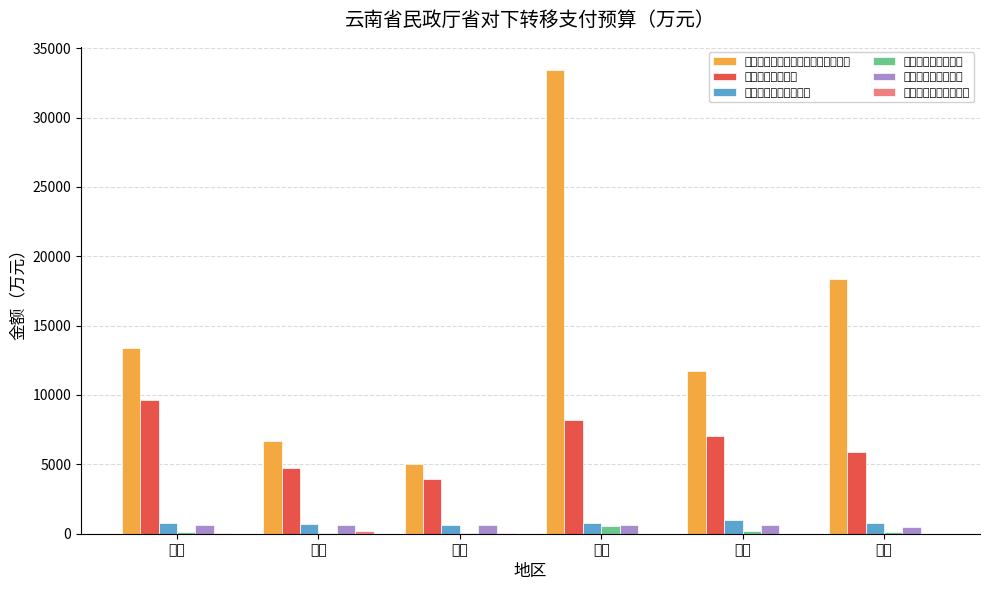

Between 昭通 and 红河, which series saw the biggest shift?

城乡困难群众基本生活救助补助资金